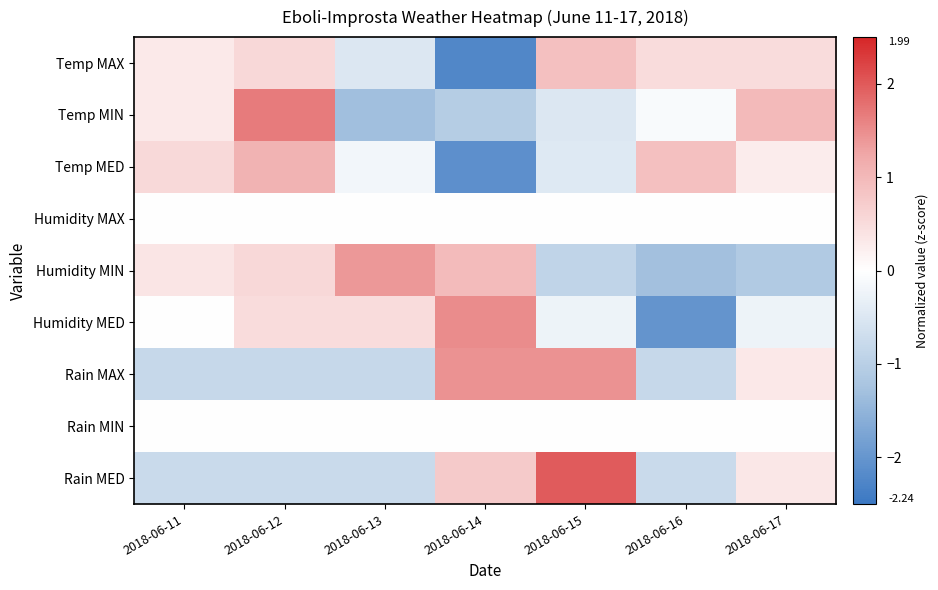

Which has a higher value, 2018-06-16 or 2018-06-15?

2018-06-15